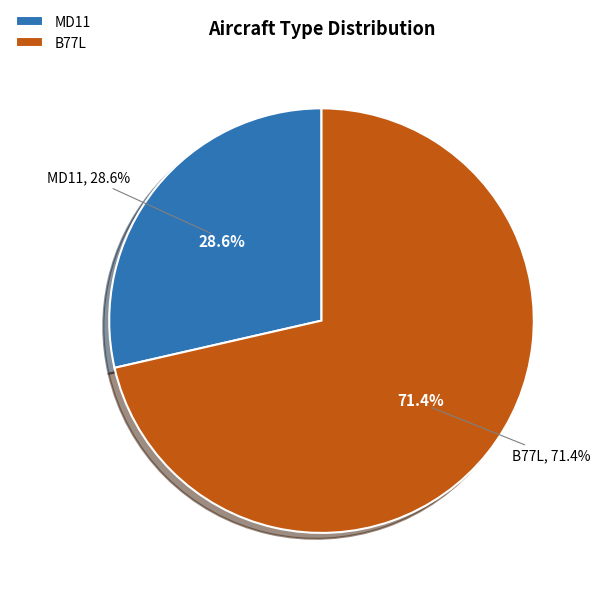

Combined, do B77L and MD11 account for over 50%?

Yes